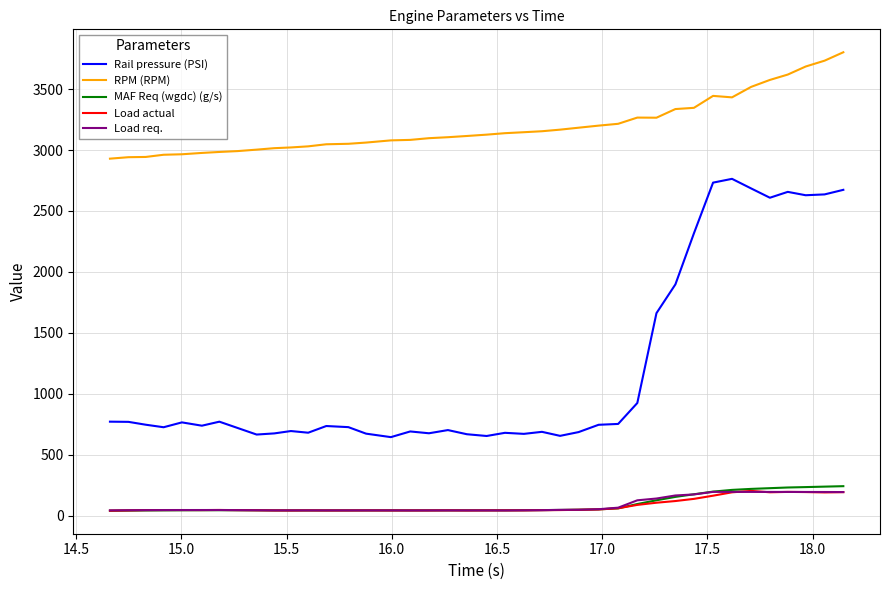

What is the highest value of the RPM (RPM) series?

3802.0